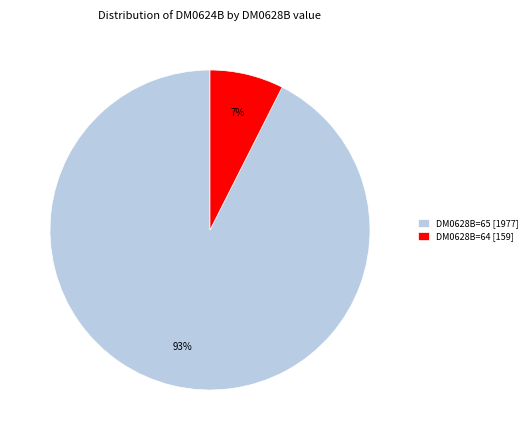

Is it true that DM0628B=64 [159] is 7% of the pie?

True